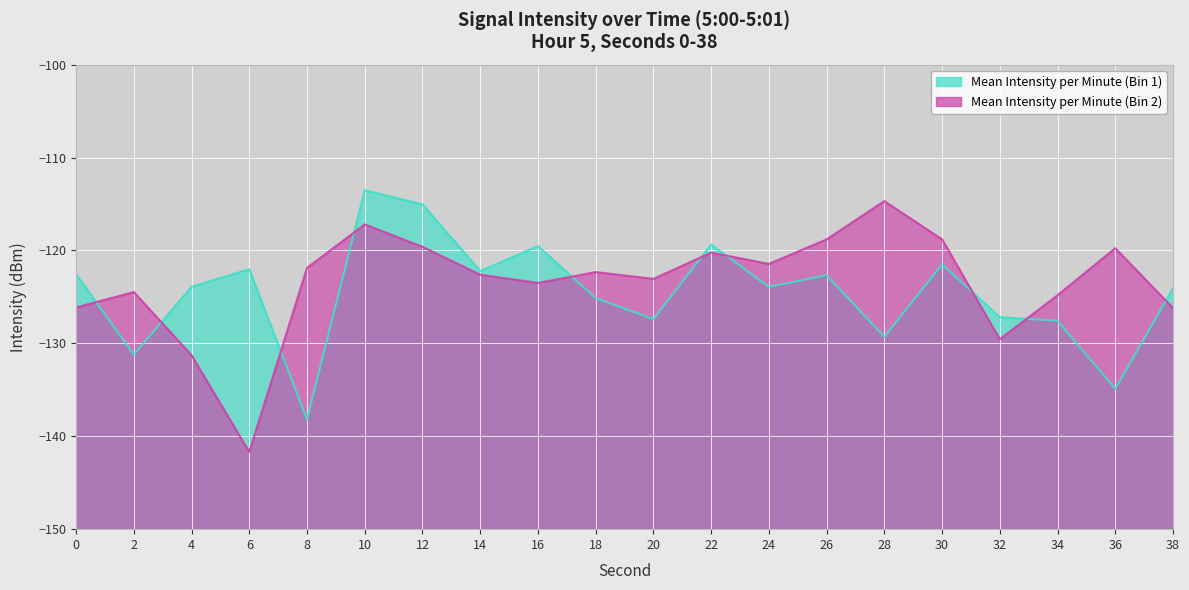

What is the value of the Mean Intensity per Minute (Bin 2) point at the 14th from the left?

-118.8